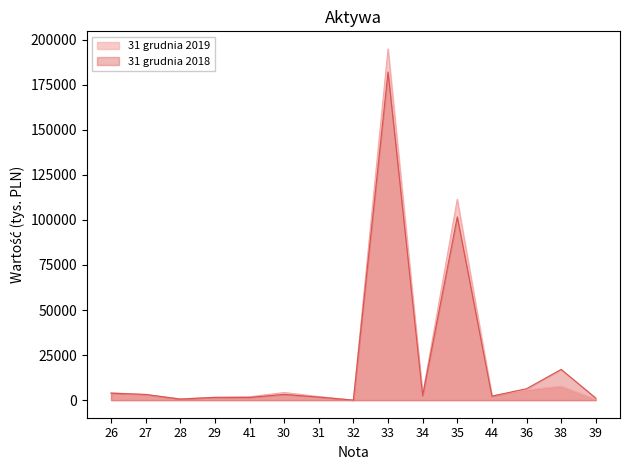

What is the label of the 5th point from the left?

41